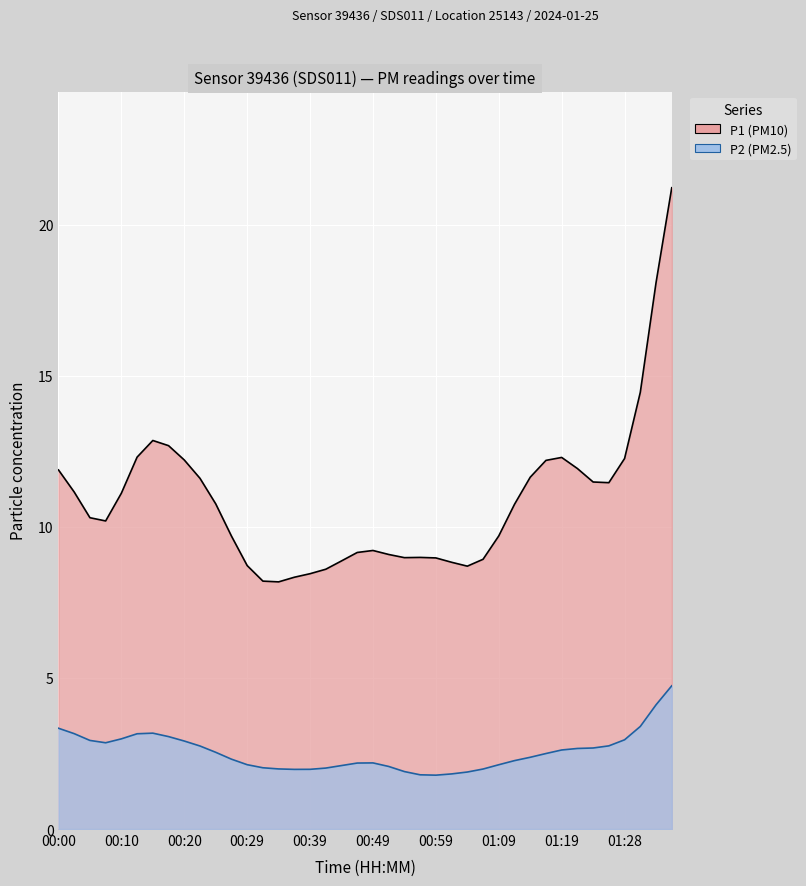

Which category has the highest value in the P2 series?

01:36